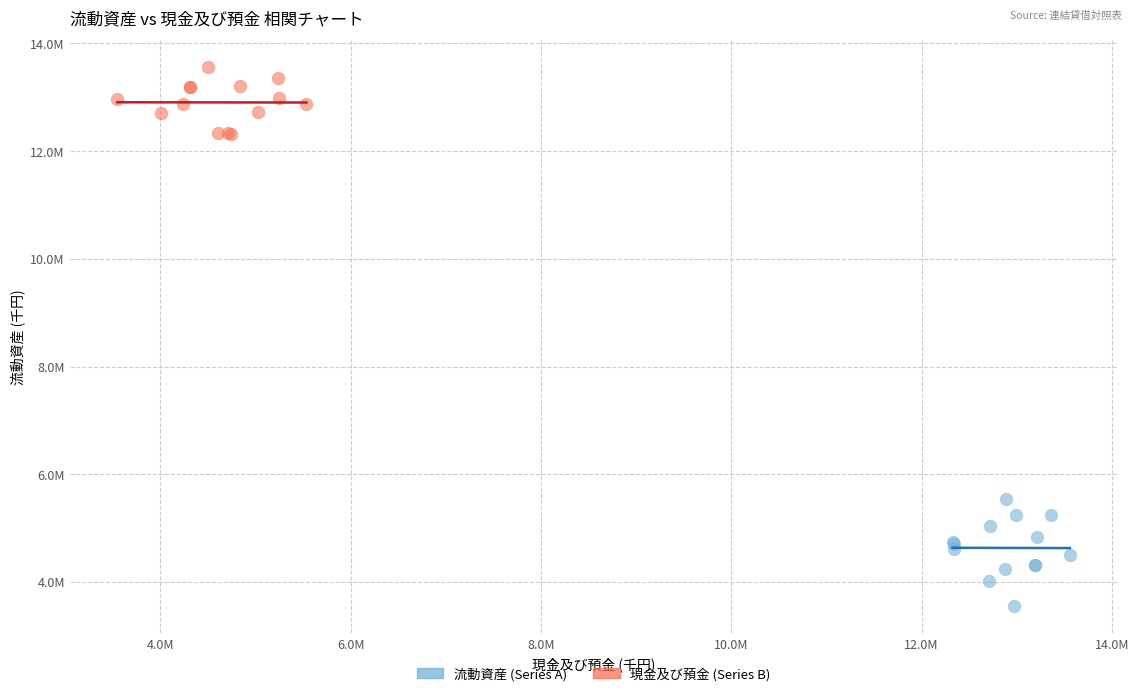

What are all the series names shown in the legend?

流動資産 (Series A), 現金及び預金 (Series B)